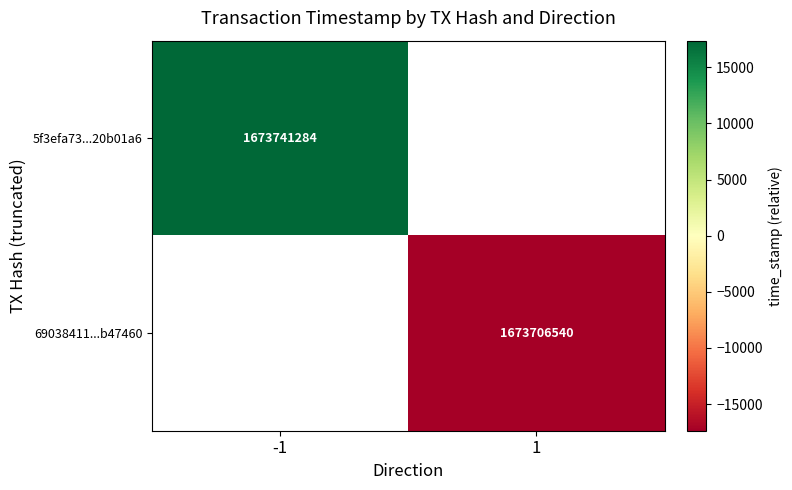

True or false: 69038411...b47460 has a value of 1673706540 at 1.

True